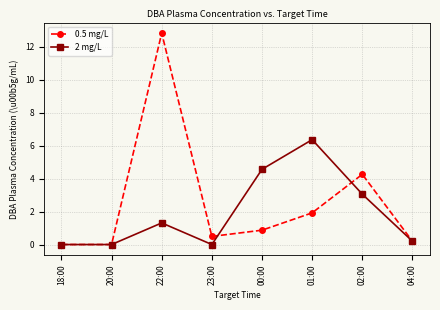

What is the label of the 6th point from the right?

22:00